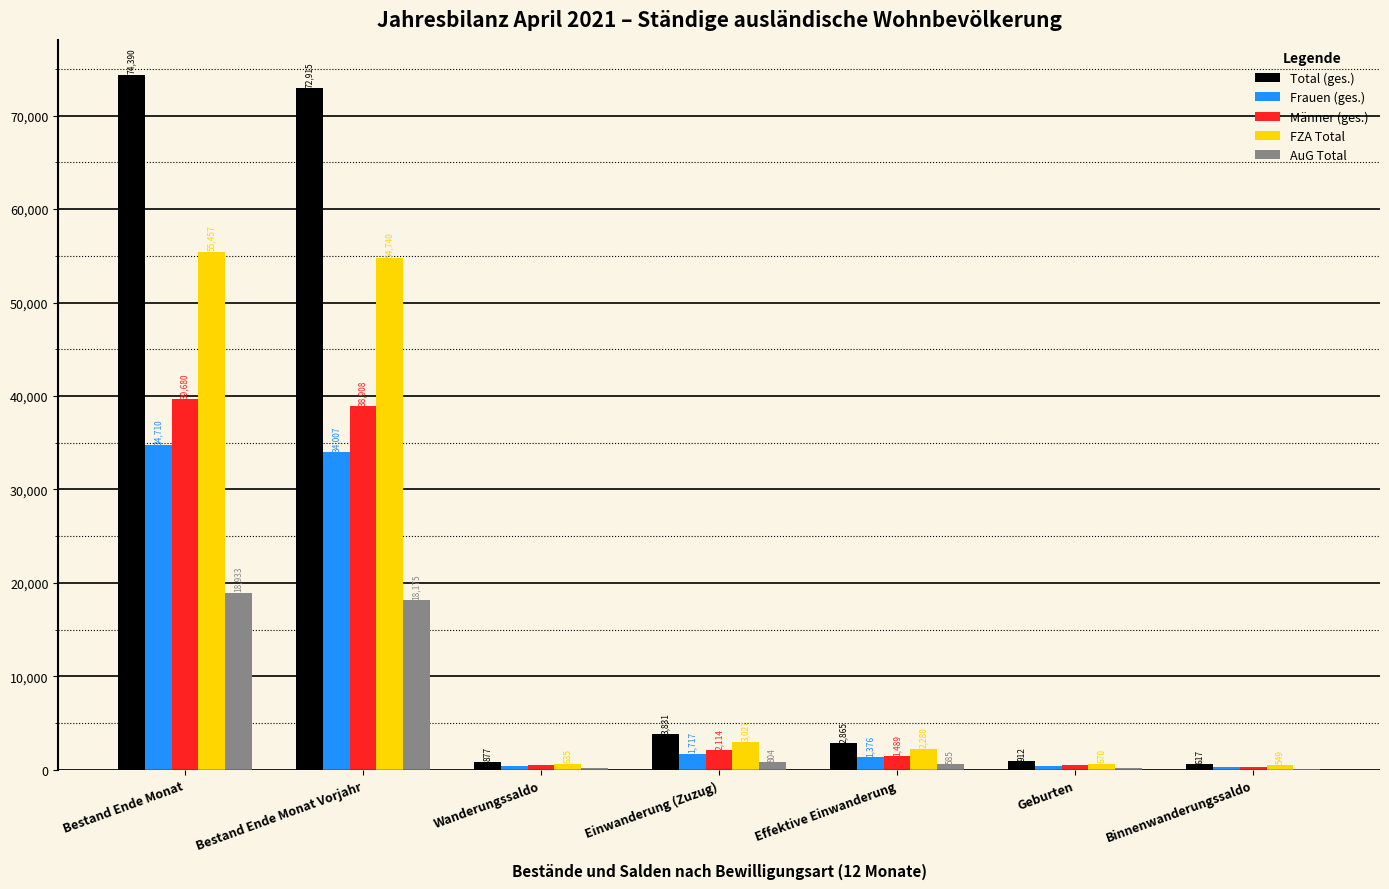

Is the value of Frauen (ges.) at Wanderungssaldo greater than the value of Männer (ges.) at Effektive Einwanderung?

No